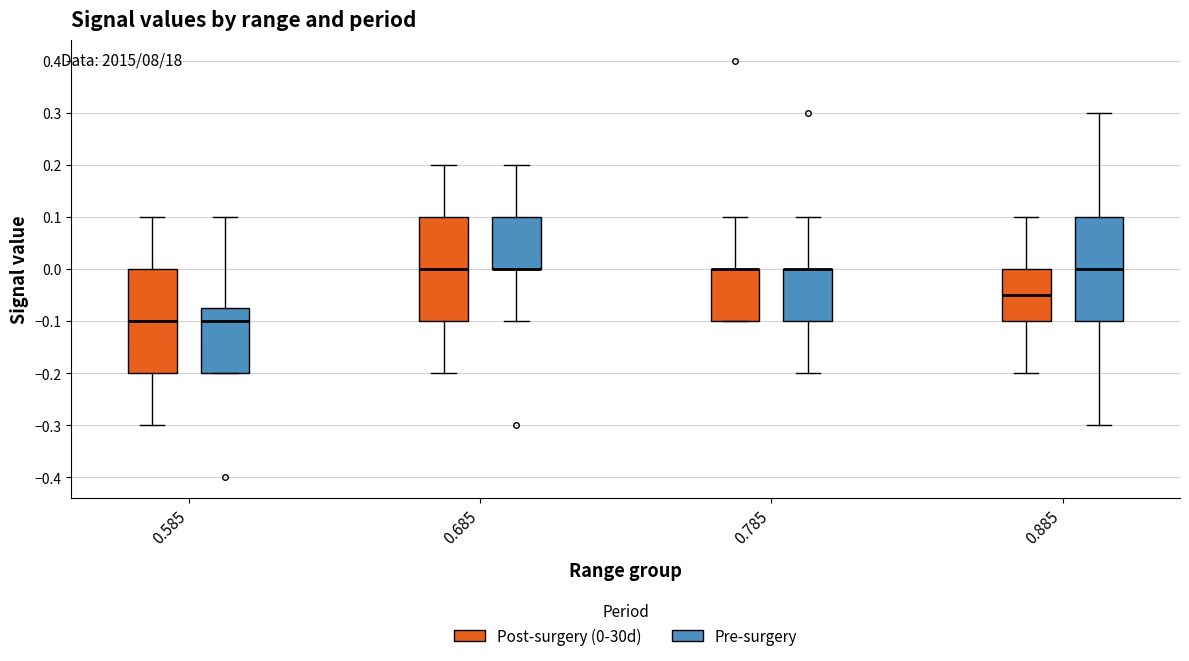

Reading left to right, read every box against the y-axis: the position of its median line, the range the box covers, and the ends of its whiskers. The values are not printed on the chart, so give them approximately, as read against the axis.

0.585 (Post-surgery (0-30d)): median -0.10, box -0.20 to 0.00, whiskers -0.30 to 0.10
0.585 (Pre-surgery): median -0.10, box -0.20 to -0.07, whiskers -0.20 to 0.10
0.685 (Post-surgery (0-30d)): median 0.00, box -0.10 to 0.10, whiskers -0.20 to 0.20
0.685 (Pre-surgery): median 0.00 (drawn on the box's lower edge), box 0.00 to 0.10, whiskers -0.10 to 0.20
0.785 (Post-surgery (0-30d)): median 0.00 (drawn on the box's upper edge), box -0.10 to 0.00, whiskers -0.10 to 0.10
0.785 (Pre-surgery): median 0.00 (drawn on the box's upper edge), box -0.10 to 0.00, whiskers -0.20 to 0.10
0.885 (Post-surgery (0-30d)): median -0.05, box -0.10 to 0.00, whiskers -0.20 to 0.10
0.885 (Pre-surgery): median 0.00, box -0.10 to 0.10, whiskers -0.30 to 0.30